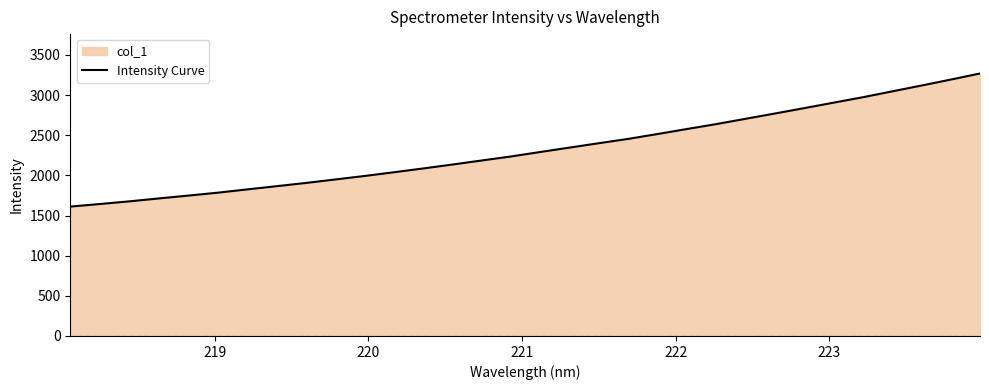

What is the difference between the second highest and minimum values?

1581.6